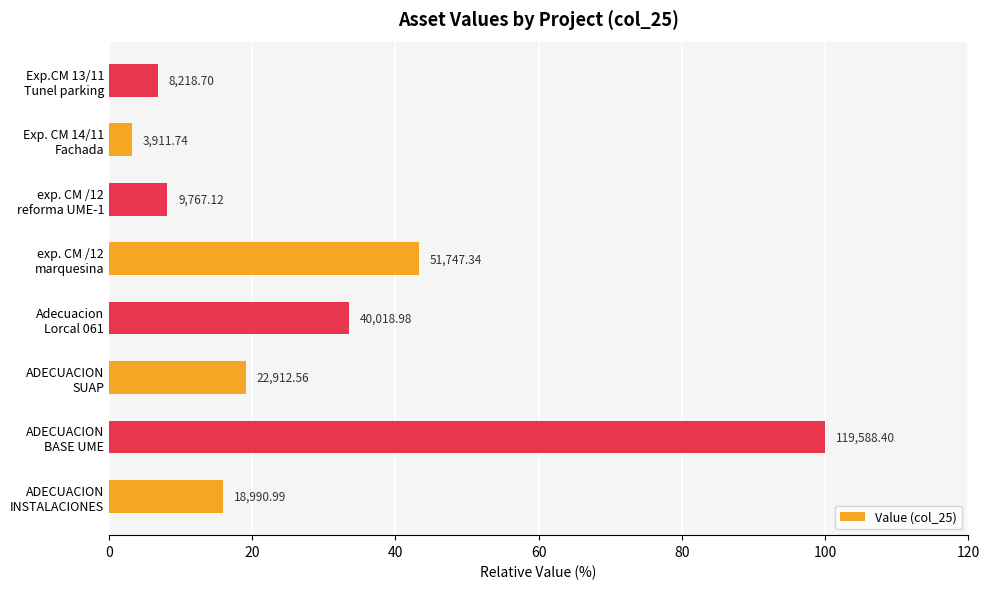

What is the greatest value displayed?

100.0